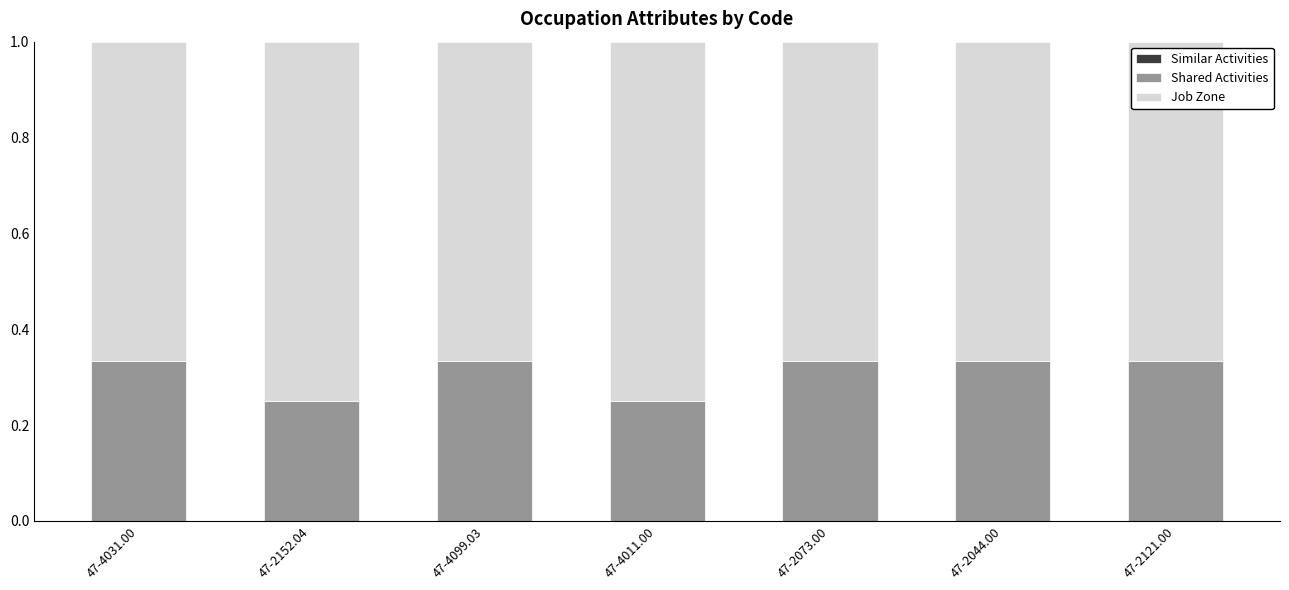

What is the sum of the Shared Activities values at 47-2044.00 and 47-4011.00?

0.6